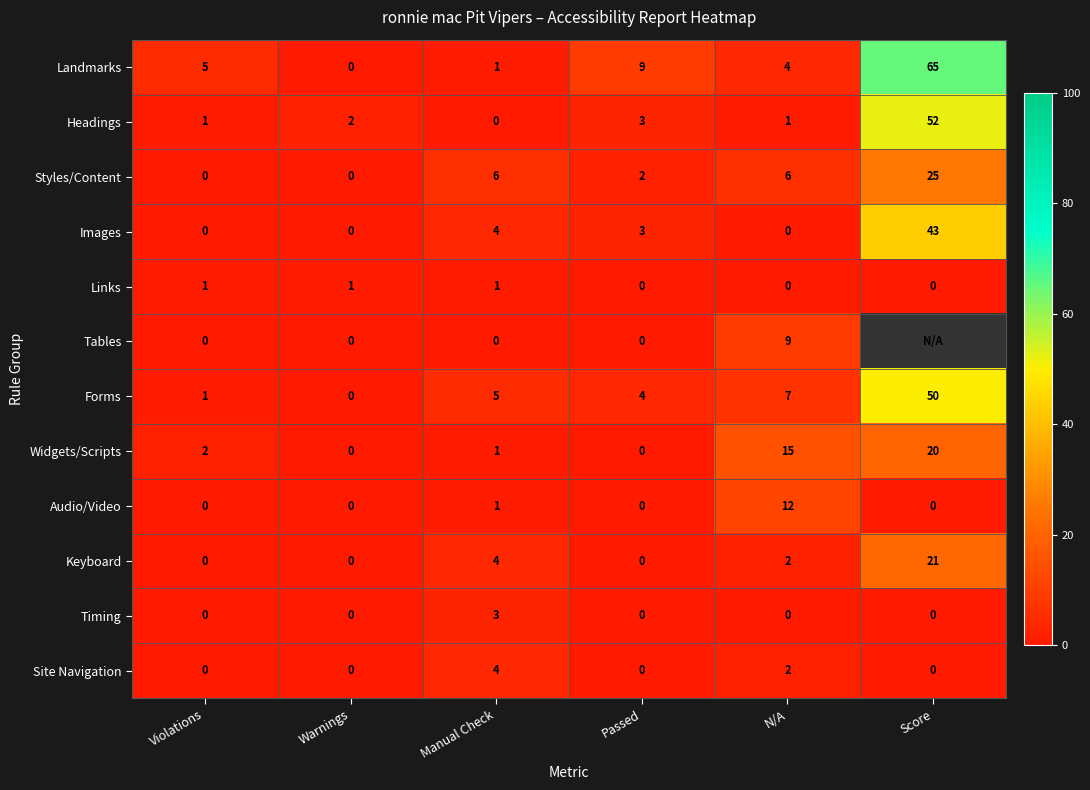

What is the spread (max minus min) of values at Manual Check?

6